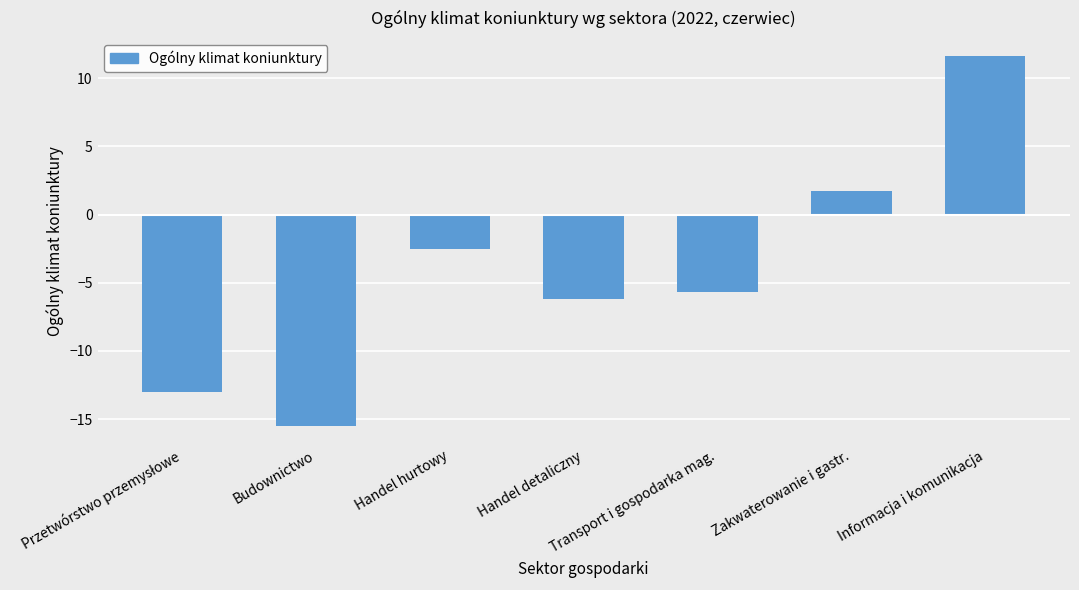

Between Budownictwo and Zakwaterowanie i gastr., which is larger?

Zakwaterowanie i gastr.